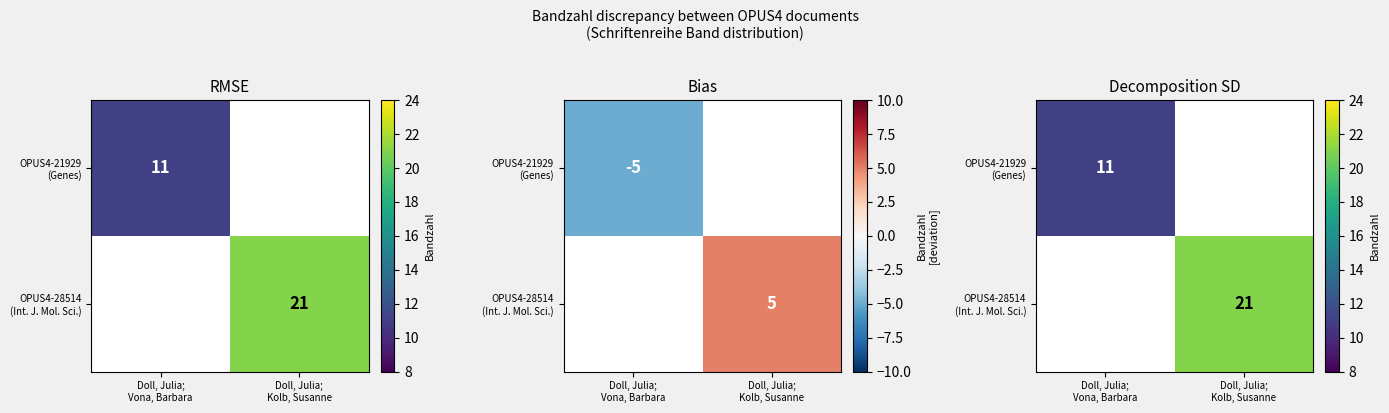

How many values in OPUS4-21929 (Genes) are above zero?

1